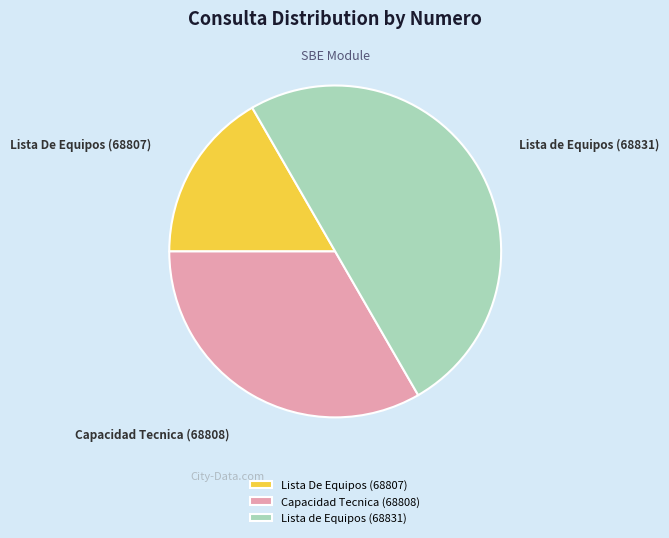

Rank the categories by value from highest to lowest.

Lista de Equipos (68831), Capacidad Tecnica (68808), Lista De Equipos (68807)